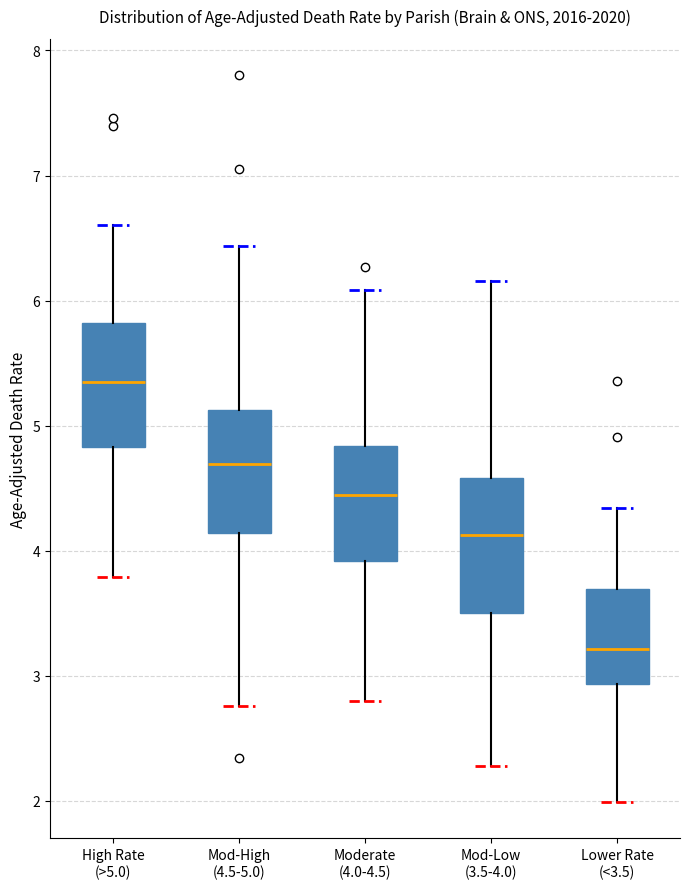

Reading left to right, transcribe this box plot: for each box, give where its median line is, the range the box spans, and where its two whiskers end, as read against the y-axis. The values are not printed on the chart, so give them approximately, as read against the axis.

High Rate (>5.0): median 5.4, box 4.8 to 5.8, whiskers 3.8 to 6.6
Mod-High (4.5-5.0): median 4.7, box 4.1 to 5.1, whiskers 2.8 to 6.4
Moderate (4.0-4.5): median 4.4, box 3.9 to 4.8, whiskers 2.8 to 6.1
Mod-Low (3.5-4.0): median 4.1, box 3.5 to 4.6, whiskers 2.3 to 6.2
Lower Rate (<3.5): median 3.2, box 2.9 to 3.7, whiskers 2.0 to 4.3